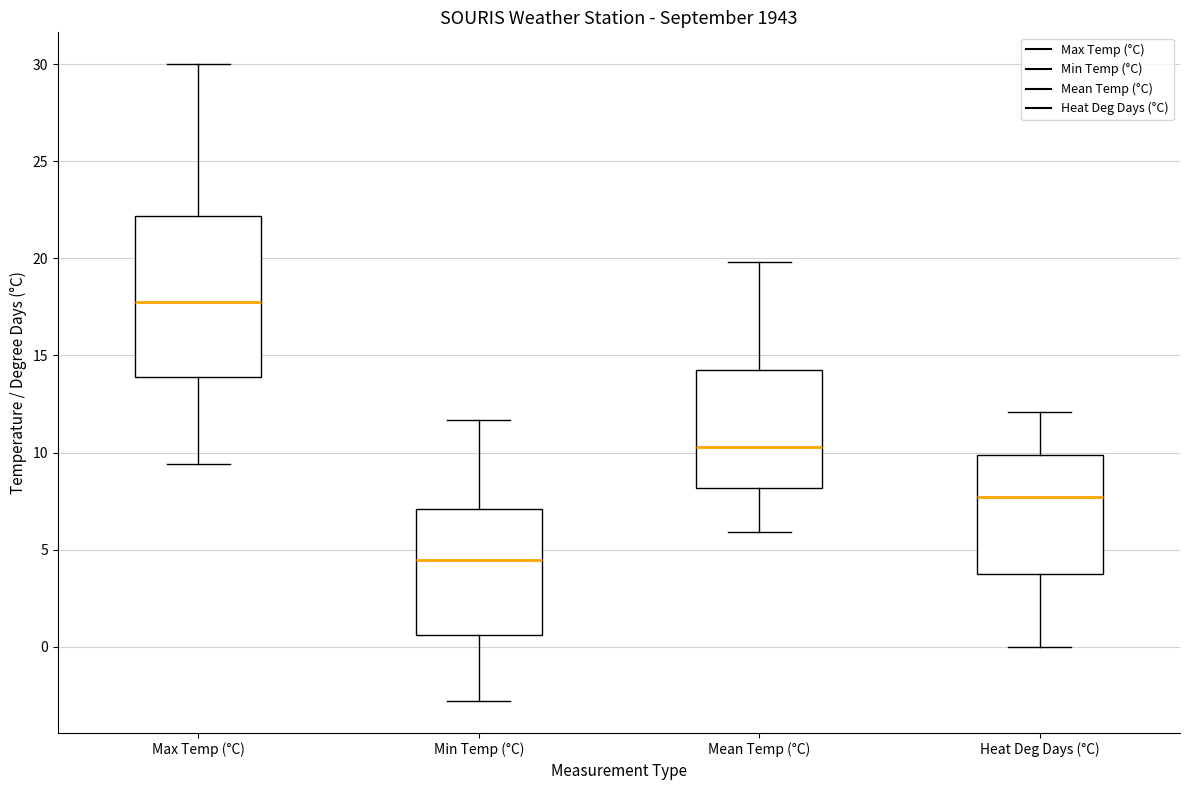

Reading left to right, read every box against the y-axis: the position of its median line, the range the box covers, and the ends of its whiskers. The values are not printed on the chart, so give them approximately, as read against the axis.

Max Temp (°C): median 18.0, box 14.0 to 22.0, whiskers 9.5 to 30.0
Min Temp (°C): median 4.5, box 0.5 to 7.0, whiskers -3.0 to 11.5
Mean Temp (°C): median 10.5, box 8.0 to 14.5, whiskers 6.0 to 20.0
Heat Deg Days (°C): median 7.5, box 3.5 to 10.0, whiskers 0.0 to 12.0